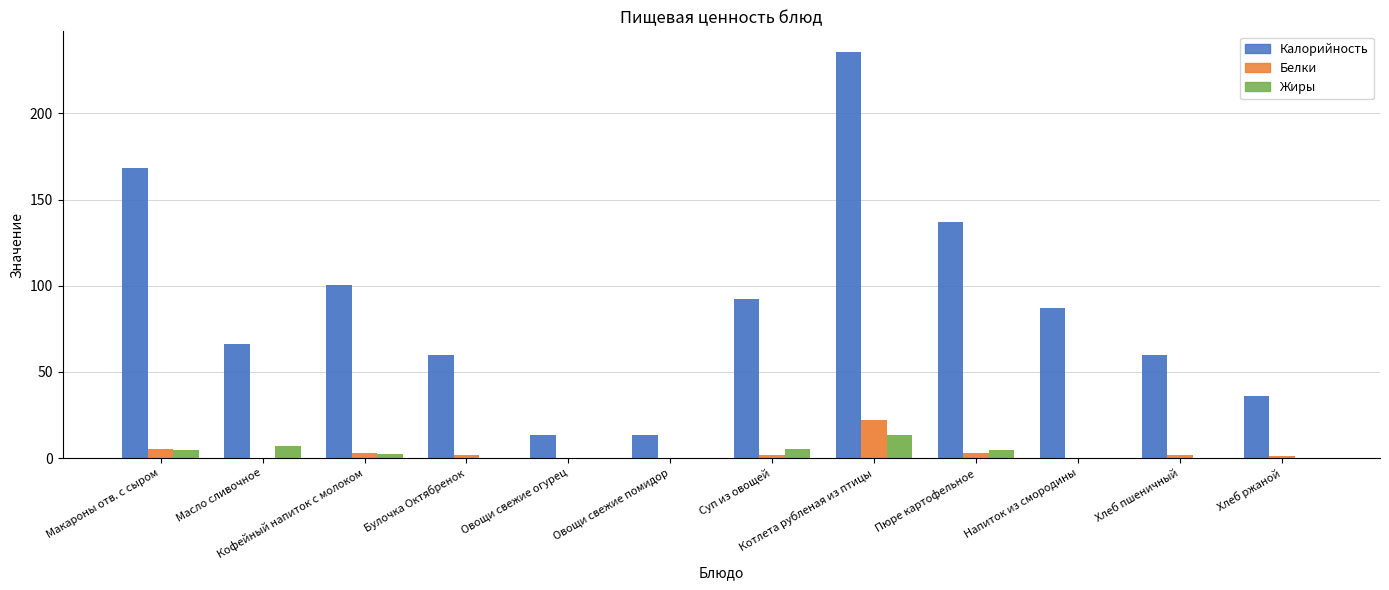

Reading left to right, extract all data points from this chart.

Калорийность: Макароны отв. с сыром=168.4	Масло сливочное=66.0	Кофейный напиток с молоком=100.6	Булочка Октябренок=60.0	Овощи свежие огурец=13.2	Овощи свежие помидор=13.2	Суп из овощей=92.4	Котлета рубленая из птицы=235.8	Пюре картофельное=137.2	Напиток из смородины=87.3	Хлеб пшеничный=60.0	Хлеб ржаной=36.0
Белки: Макароны отв. с сыром=5.5	Масло сливочное=0.1	Кофейный напиток с молоком=3.2	Булочка Октябренок=2.1	Овощи свежие огурец=0.0	Овощи свежие помидор=0.0	Суп из овощей=1.5	Котлета рубленая из птицы=22.0	Пюре картофельное=3.1	Напиток из смородины=0.1	Хлеб пшеничный=2.1	Хлеб ржаной=1.1
Жиры: Макароны отв. с сыром=4.5	Масло сливочное=7.2	Кофейный напиток с молоком=2.7	Булочка Октябренок=0.3	Овощи свежие огурец=0.0	Овощи свежие помидор=0.0	Суп из овощей=5.5	Котлета рубленая из птицы=13.3	Пюре картофельное=4.8	Напиток из смородины=0.0	Хлеб пшеничный=0.3	Хлеб ржаной=0.2